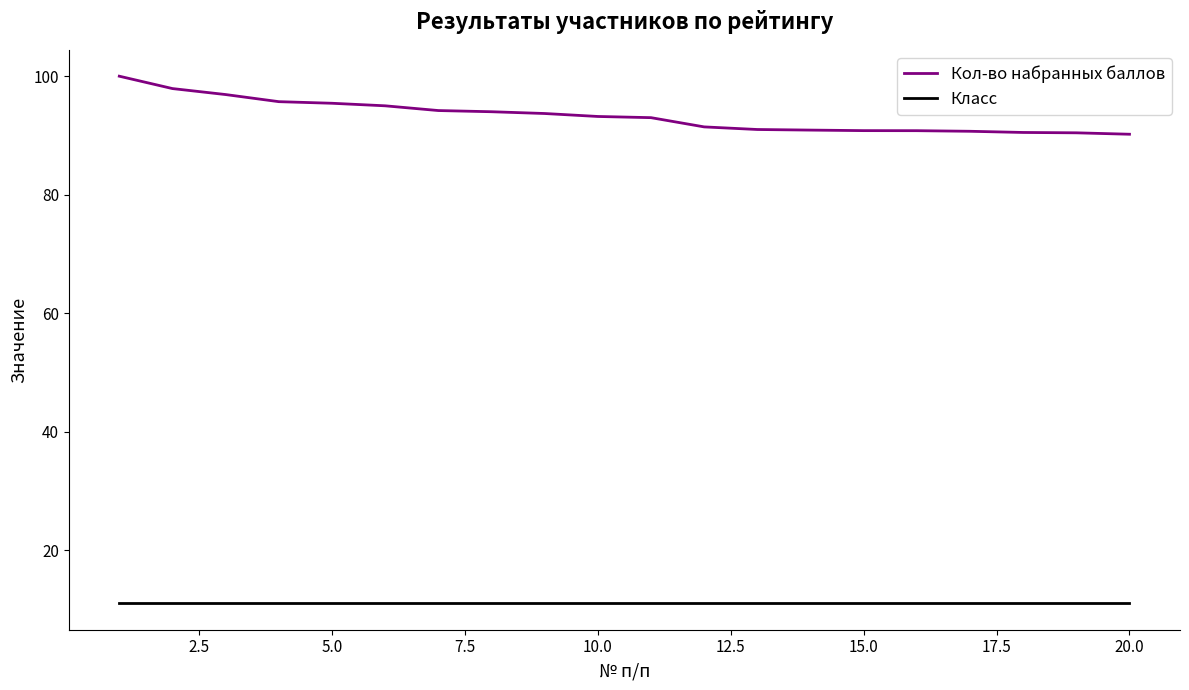

Rank the series by their average value, from highest to lowest.

Кол-во набранных баллов, Класс